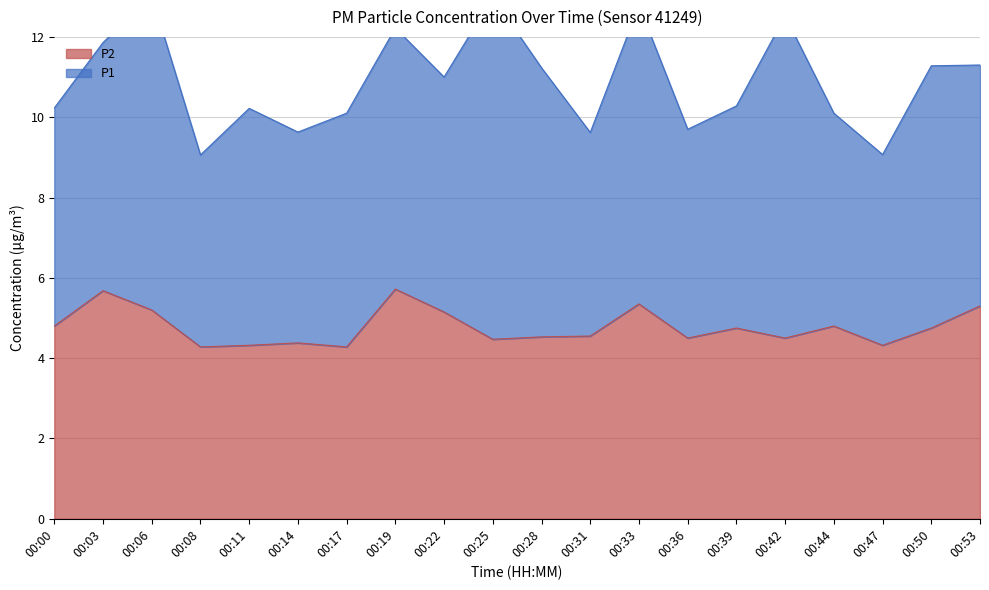

The P2 series shows 5.9 at 00:11. True or false?

False